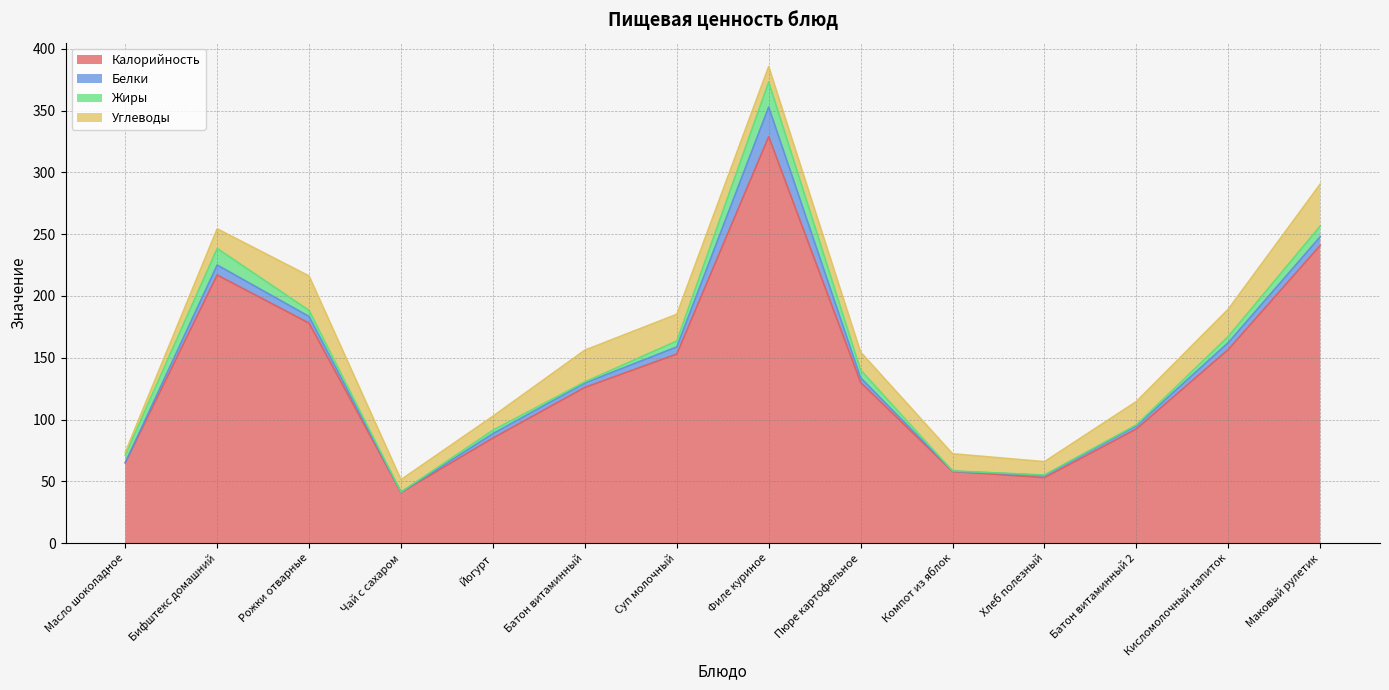

Which category has the lowest value in the Калорийность series?

Чай с сахаром